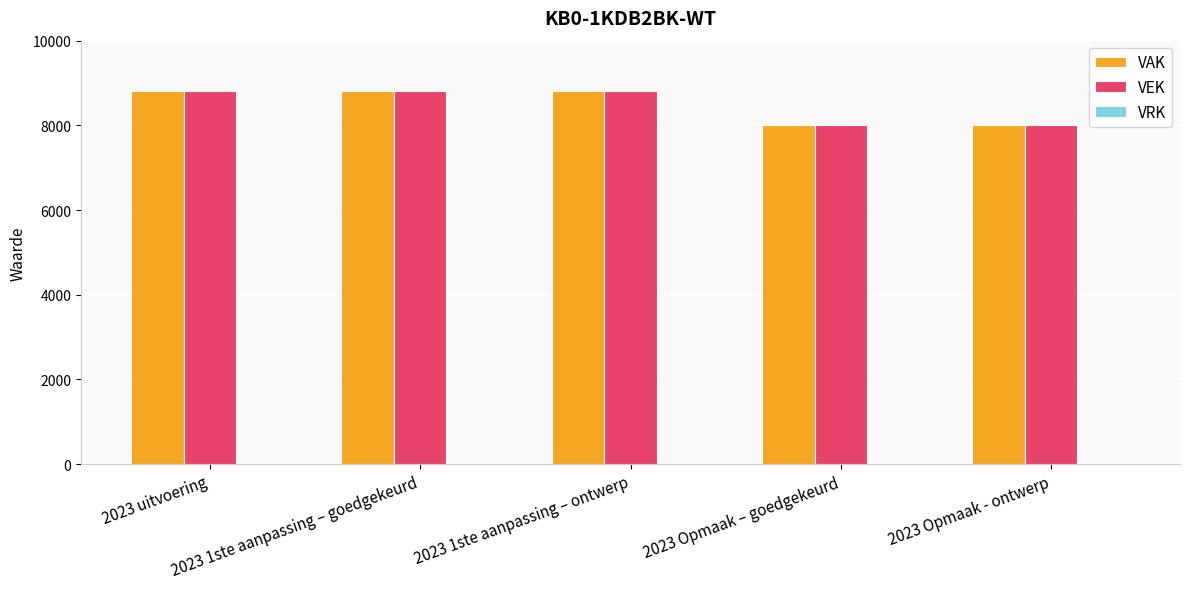

How many data points in VAK are less than 8800?

2